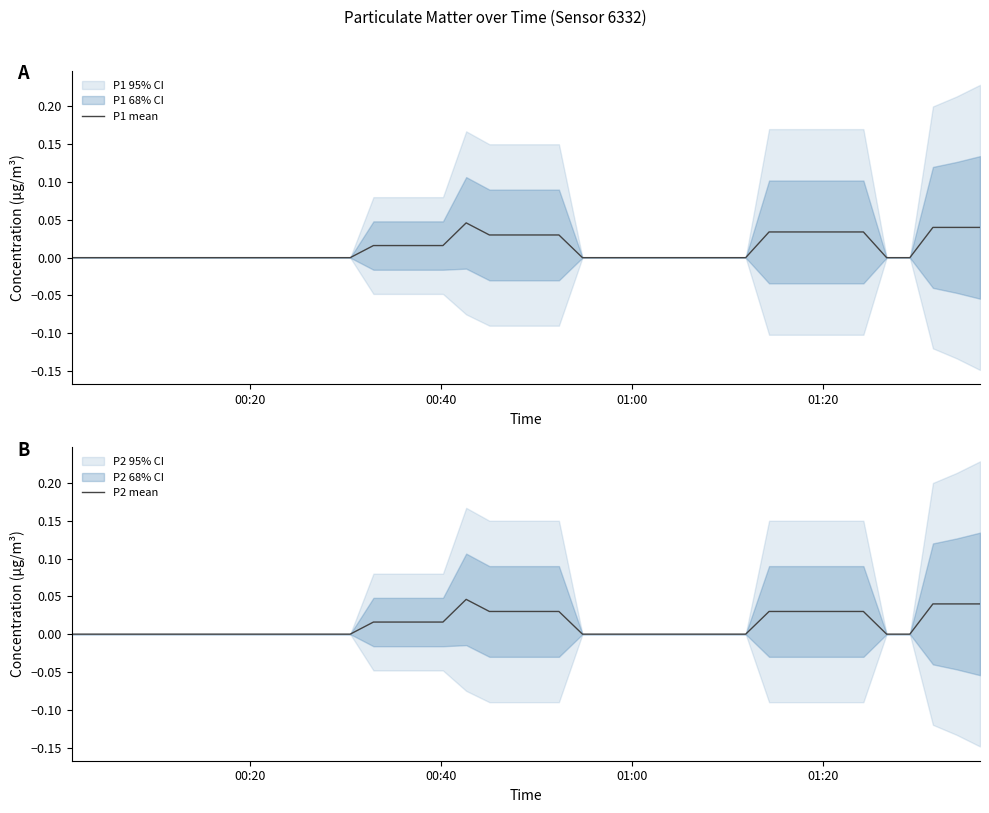

Which series has the largest range (max minus min)?

P1 mean